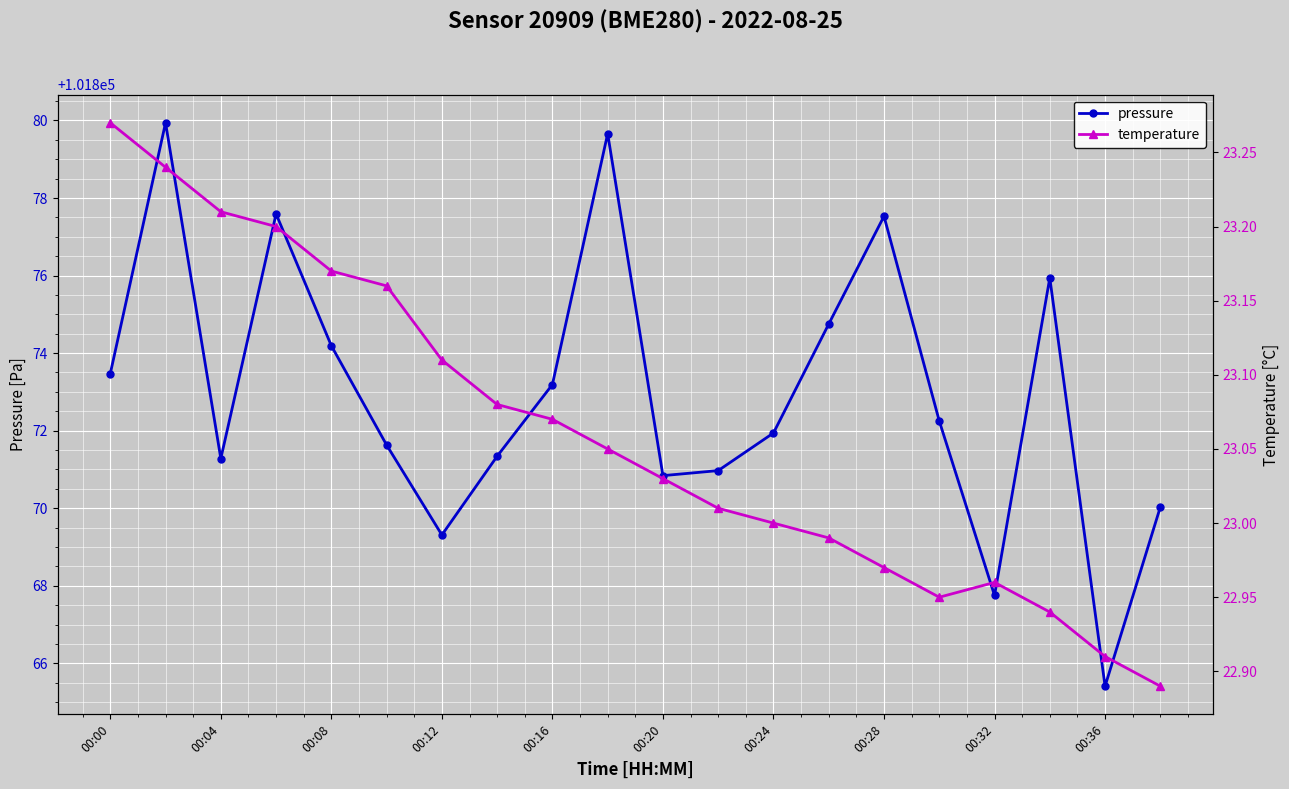

What is the lowest value of the pressure series?

101865.4